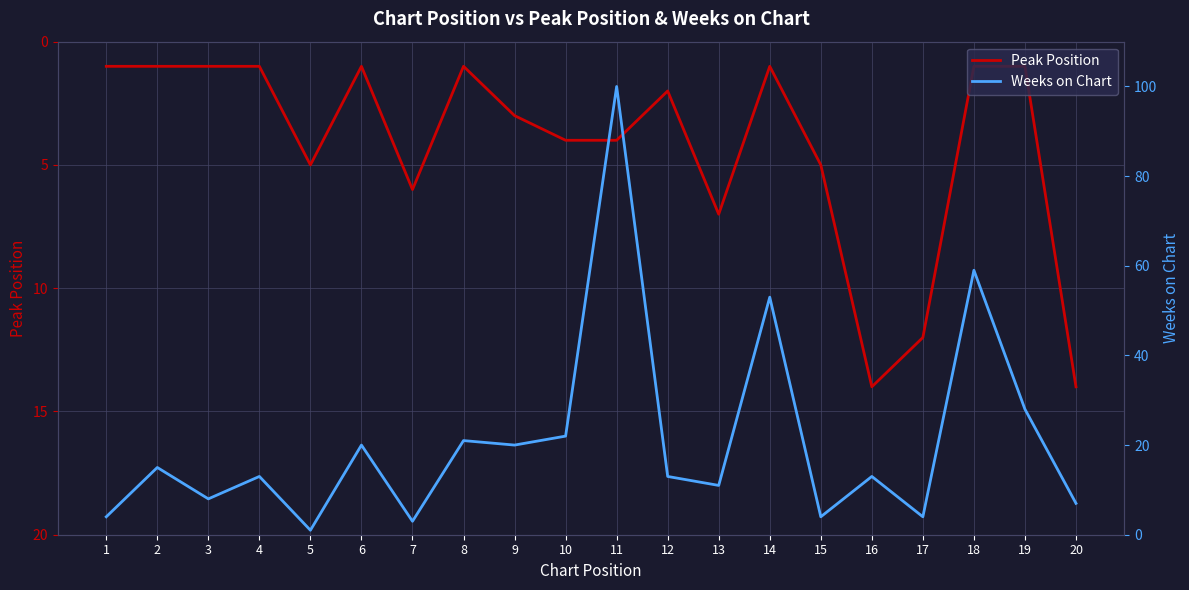

What is the difference between the highest and lowest values at 17?

8